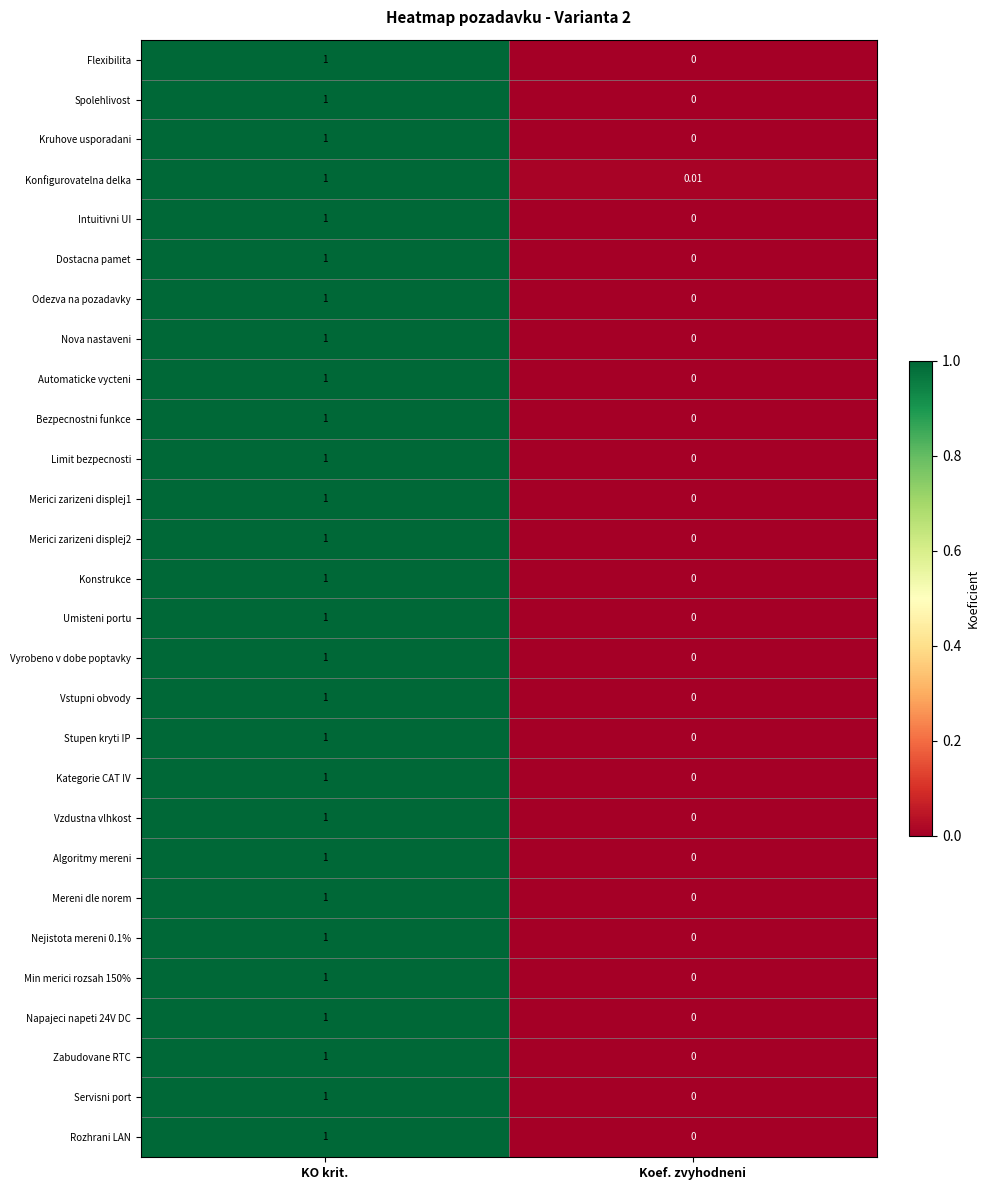

List the labels in order of Servisni port value, largest first.

KO krit., Koef. zvyhodneni